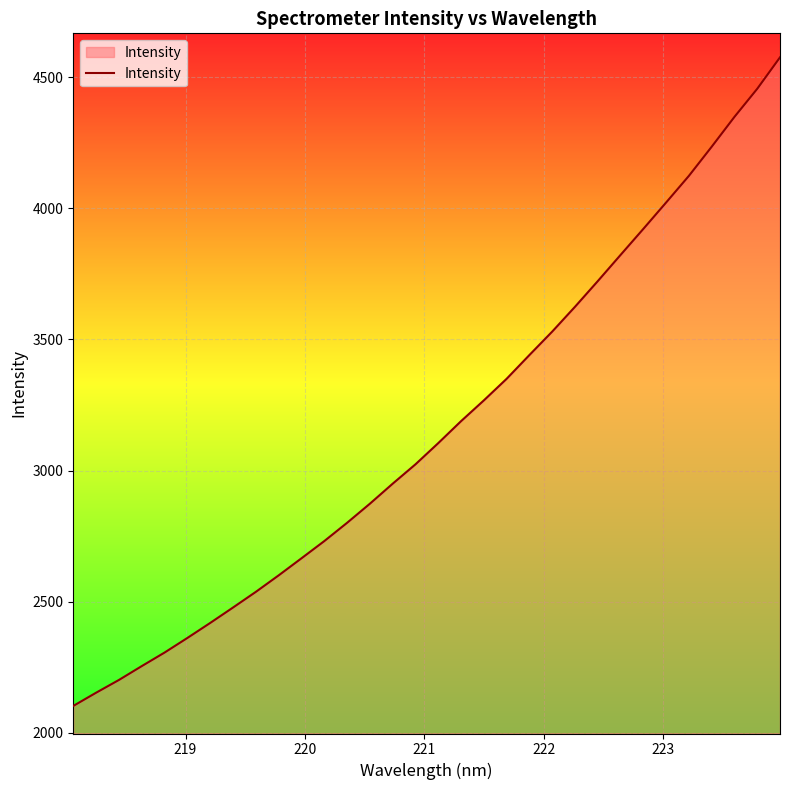

What is the maximum value shown in the chart?

4575.1